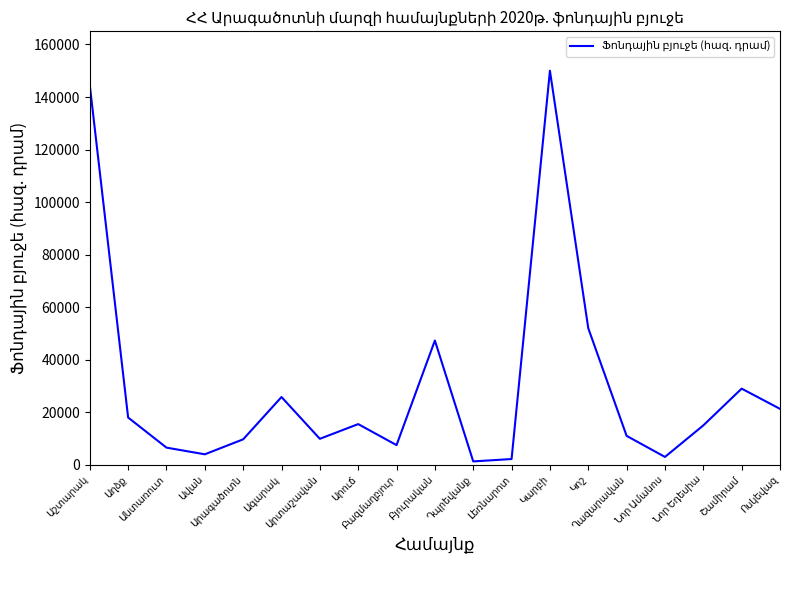

How many lines are shown in the chart?

1